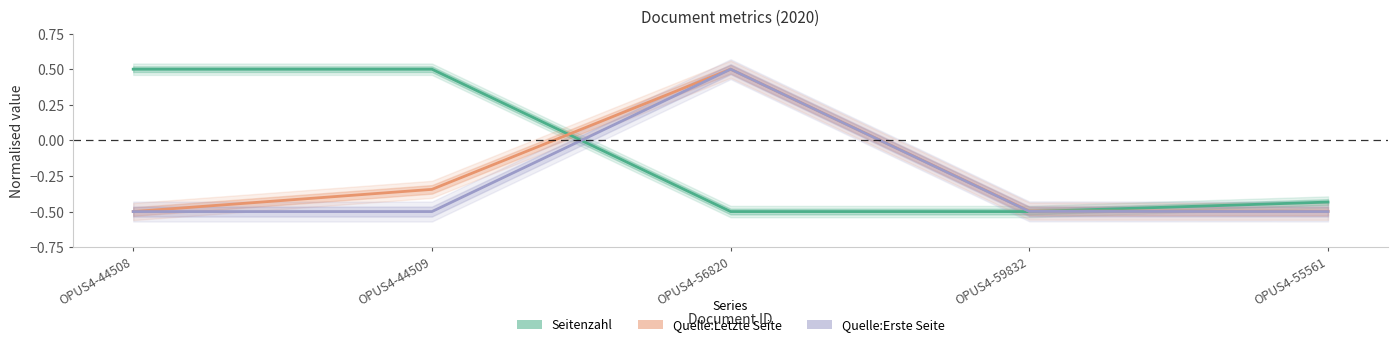

What is the sum of all Quelle:Letzte Seite values?

-1.3